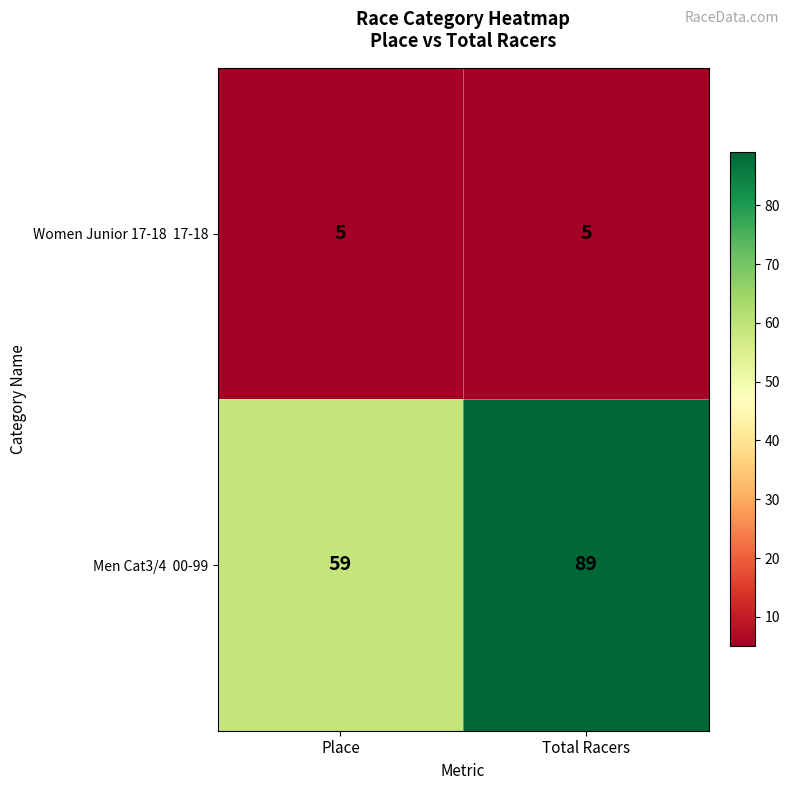

What is the total value across all series at Place?

64